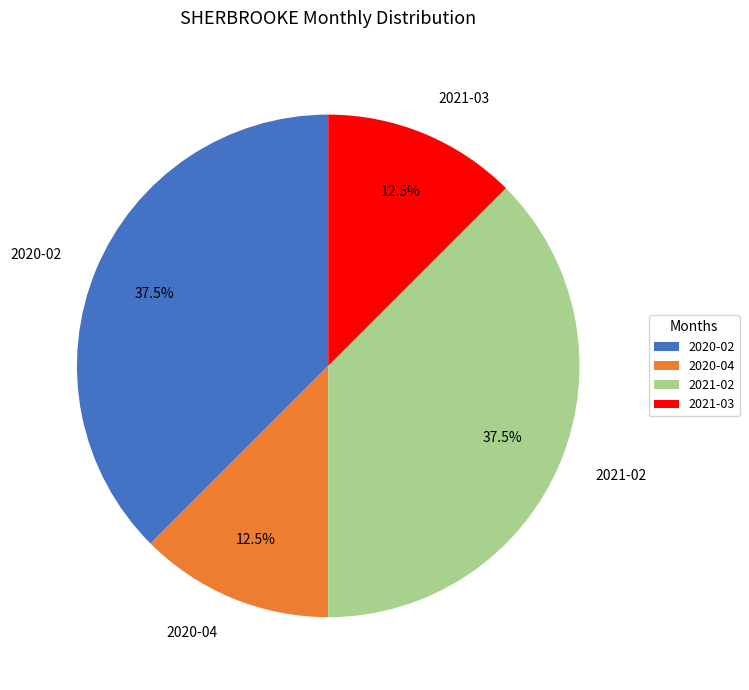

Approximately how many times larger is the value at 2021-03 compared to 2020-02?

0.3